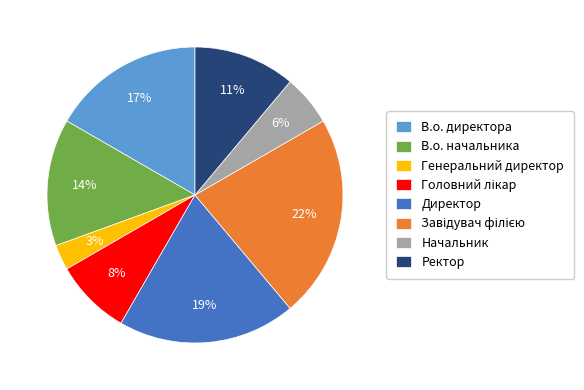

True or false: В.о. директора accounts for 17% of the total.

True